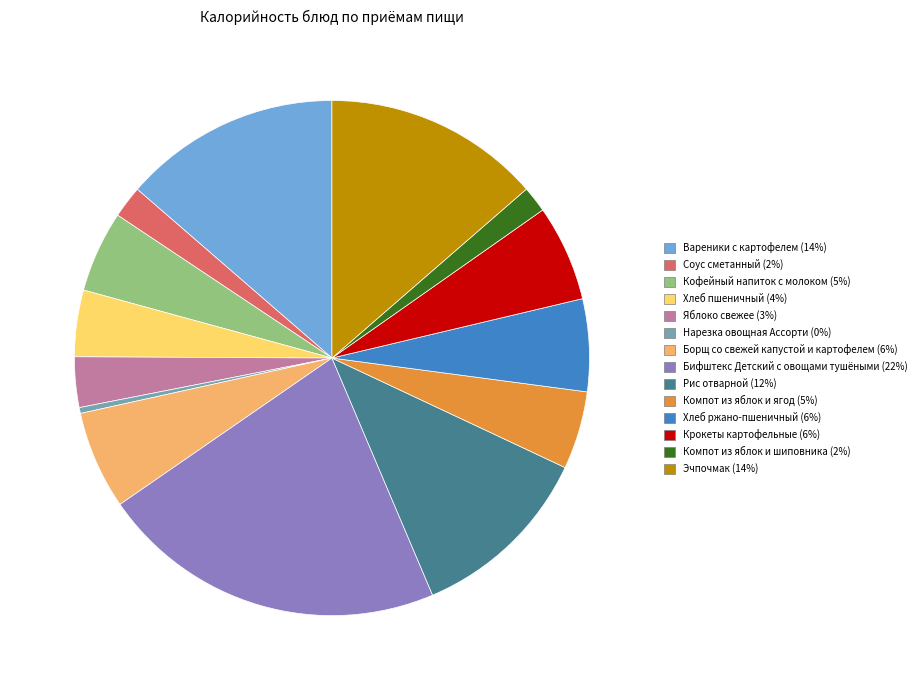

The Вареники с картофелем slice represents 8% of the pie. True or false?

False